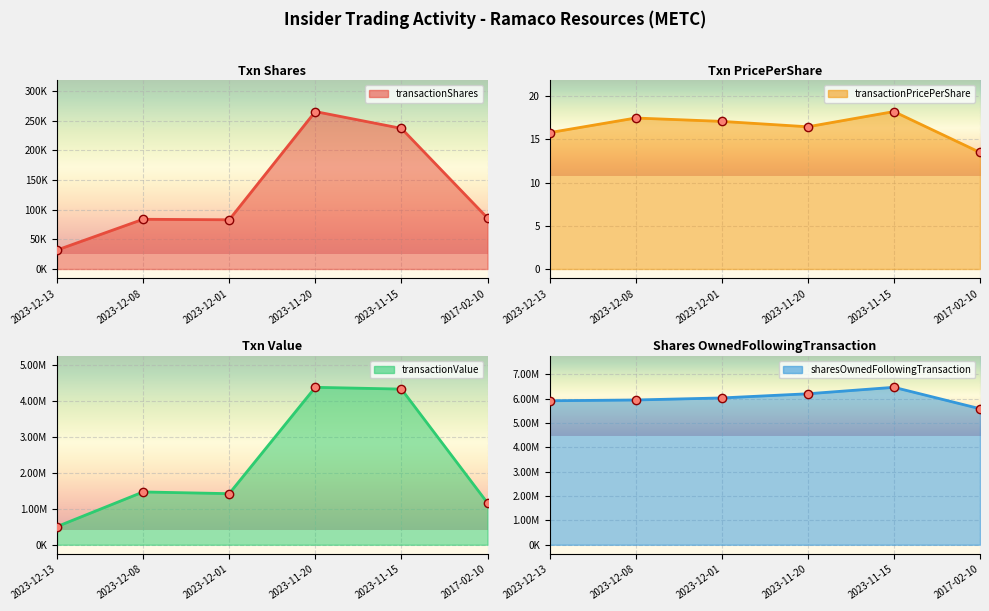

Does the chart display data point markers on the line(s)?

Yes